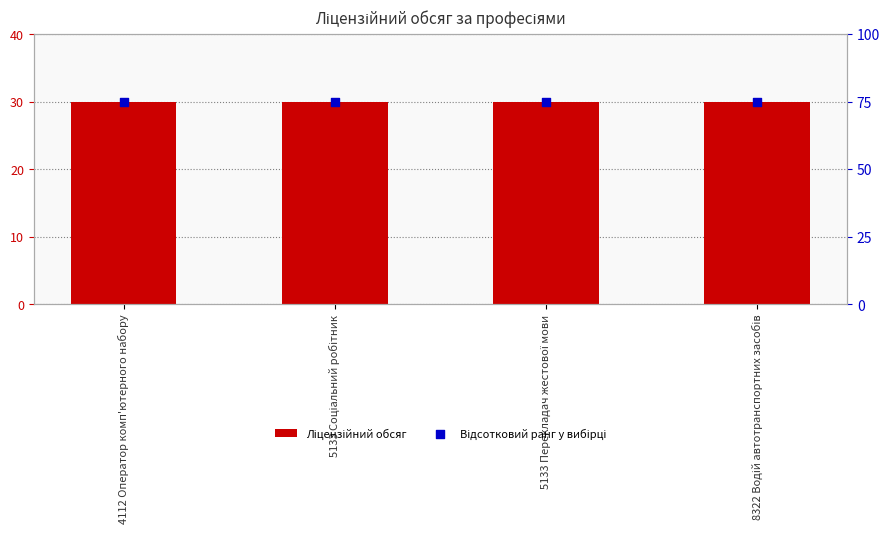

Which series reaches the minimum Y coordinate?

Ліцензійний обсяг